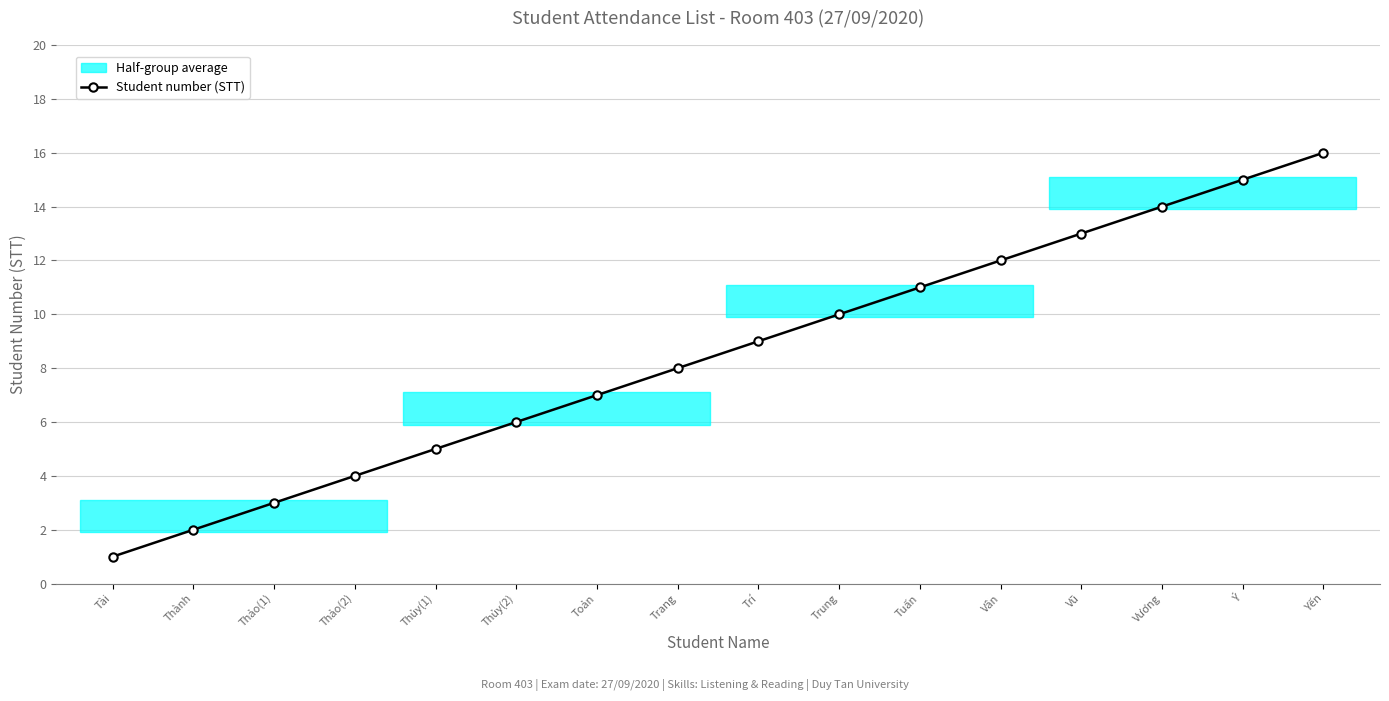

What is the greatest value displayed?

16